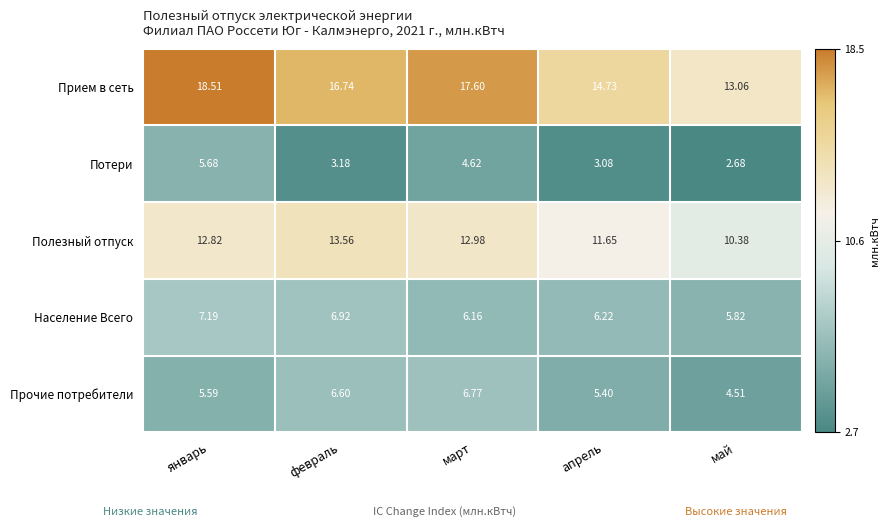

At which label does Население Всего reach its peak?

январь